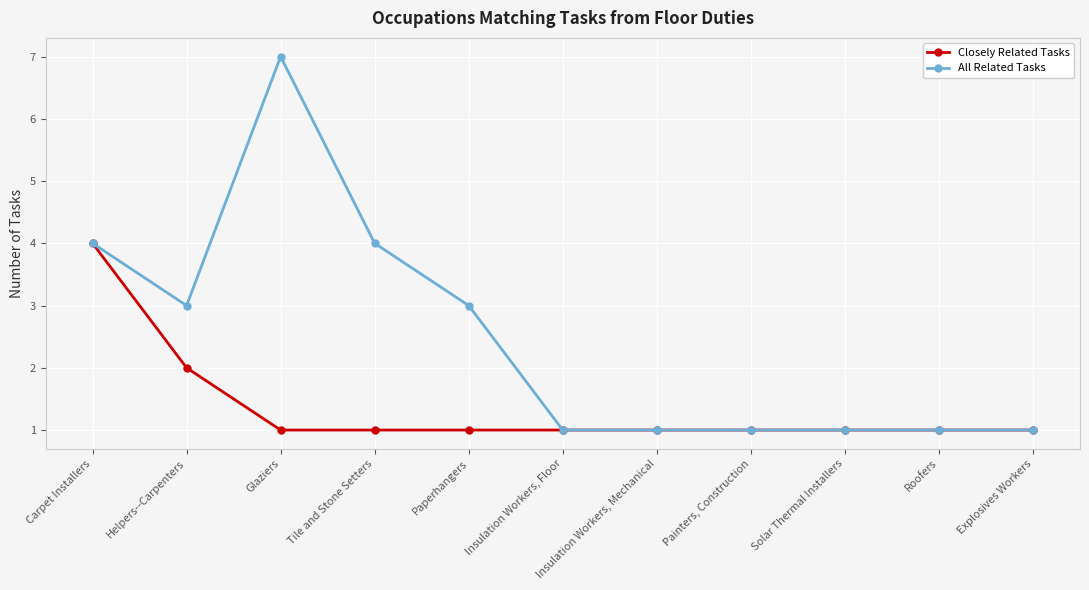

Between Tile and Stone Setters and Insulation Workers, Floor, which series saw the biggest shift?

All Related Tasks